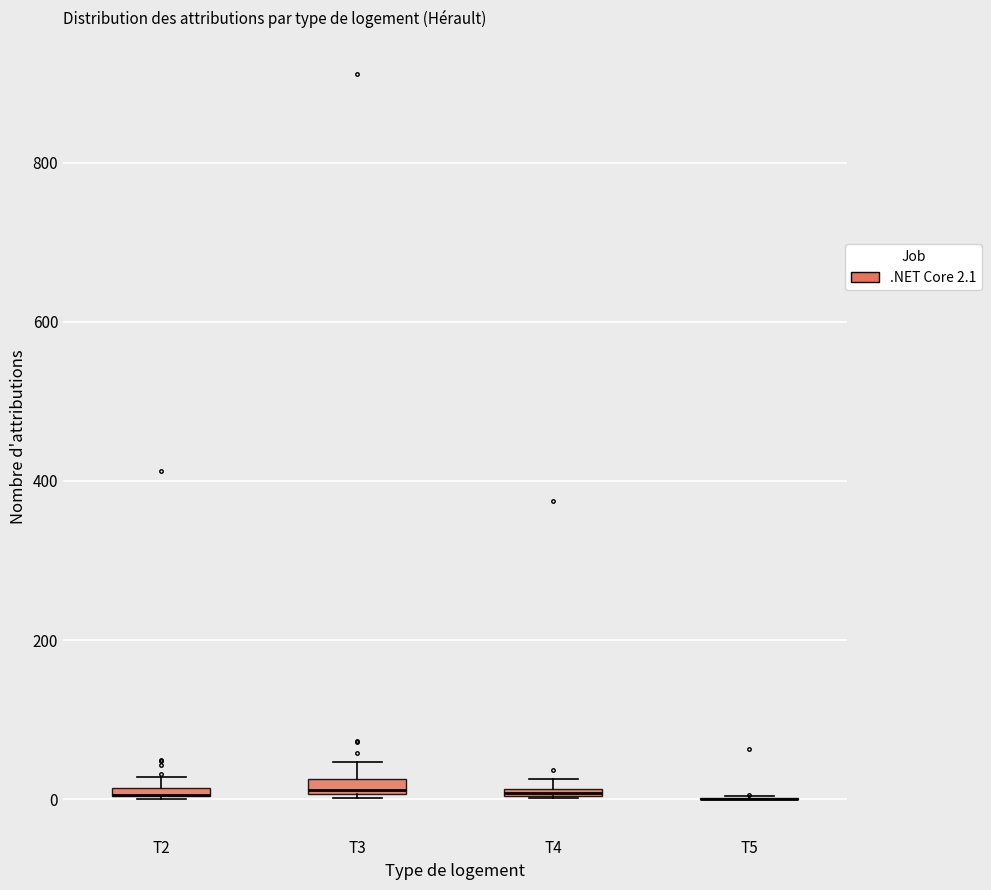

Where is the upper edge of the box for T3 on the y-axis? The values are not printed on the chart, so give them approximately, as read against the axis.

20